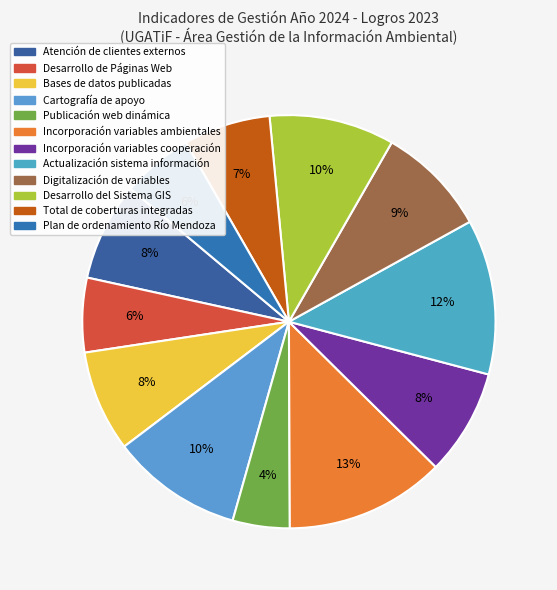

To the nearest percent, what percentage of the pie is Plan de ordenamiento Río Mendoza?

6%